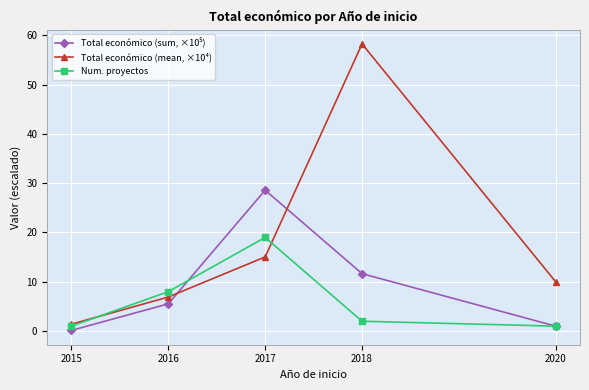

True or false: Total económico (mean, ×10⁴) has a value of 15.0 at 2017.

True